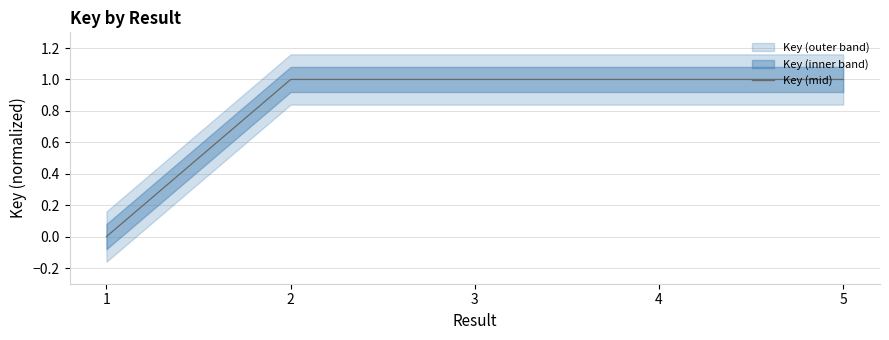

Reading left to right, extract all data points from this chart.

1=0.0	2=1.0	3=1.0	4=1.0	5=1.0